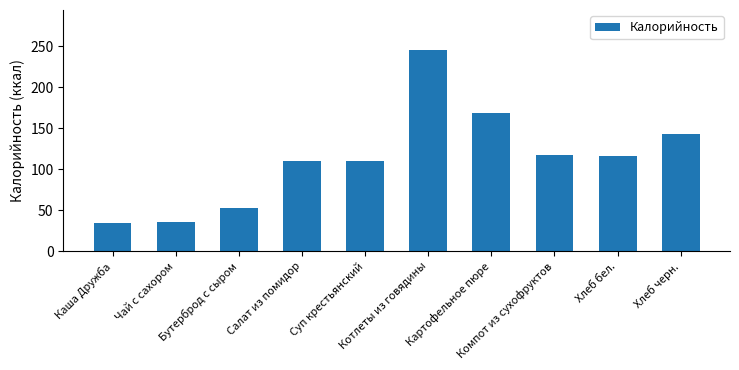

Does the chart contain any negative values?

No